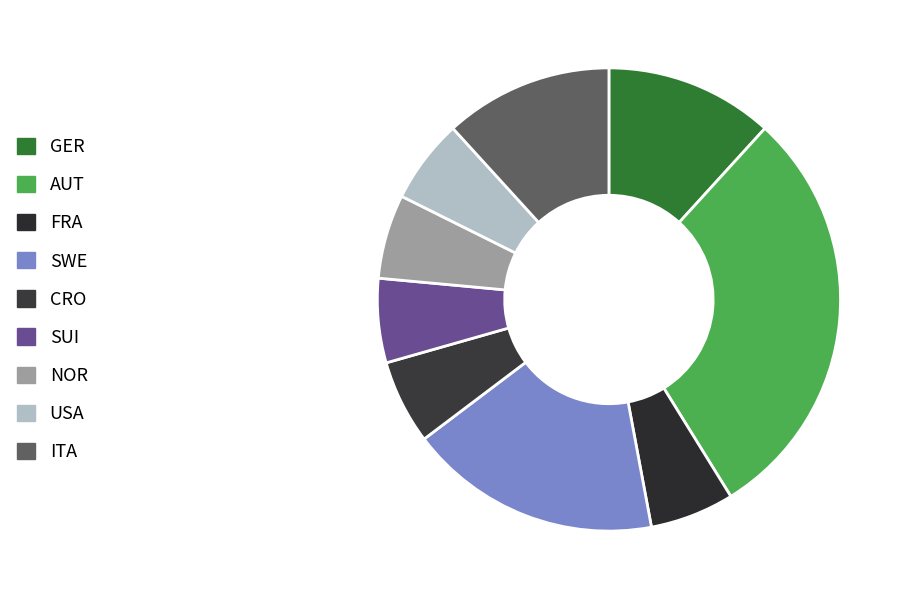

What percentage is NOT represented by FRA?

94.1%